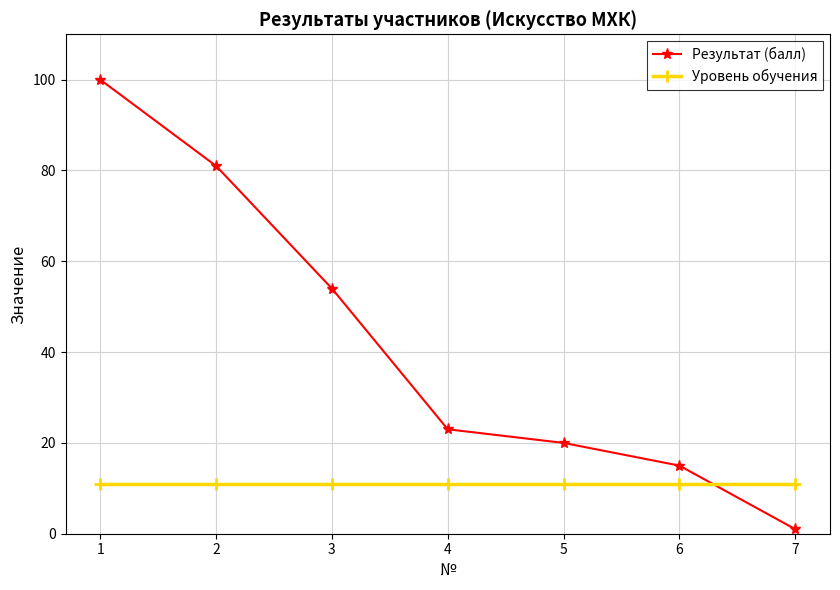

Does the chart display data point markers on the line(s)?

Yes